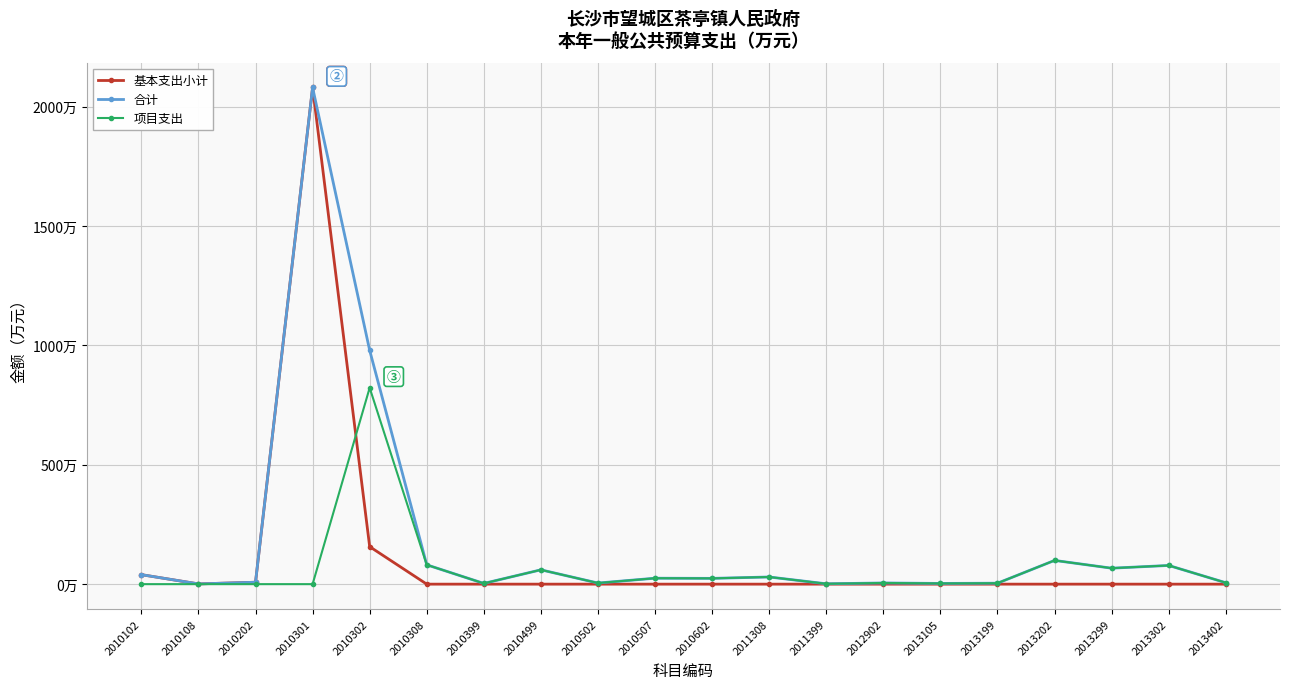

Does the chart have visible grid lines?

Yes